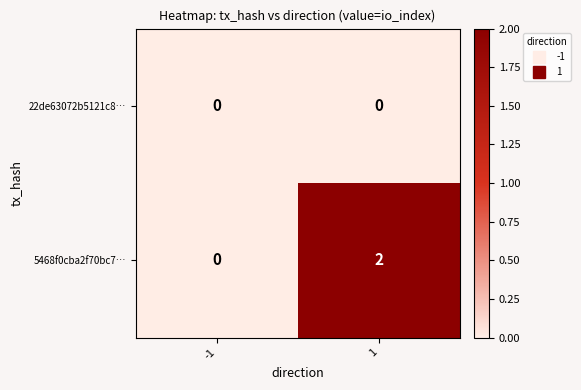

Reading left to right, transcribe all the data shown in this chart.

22de63072b5121c8…: 0	0
5468f0cba2f70bc7…: 0	2